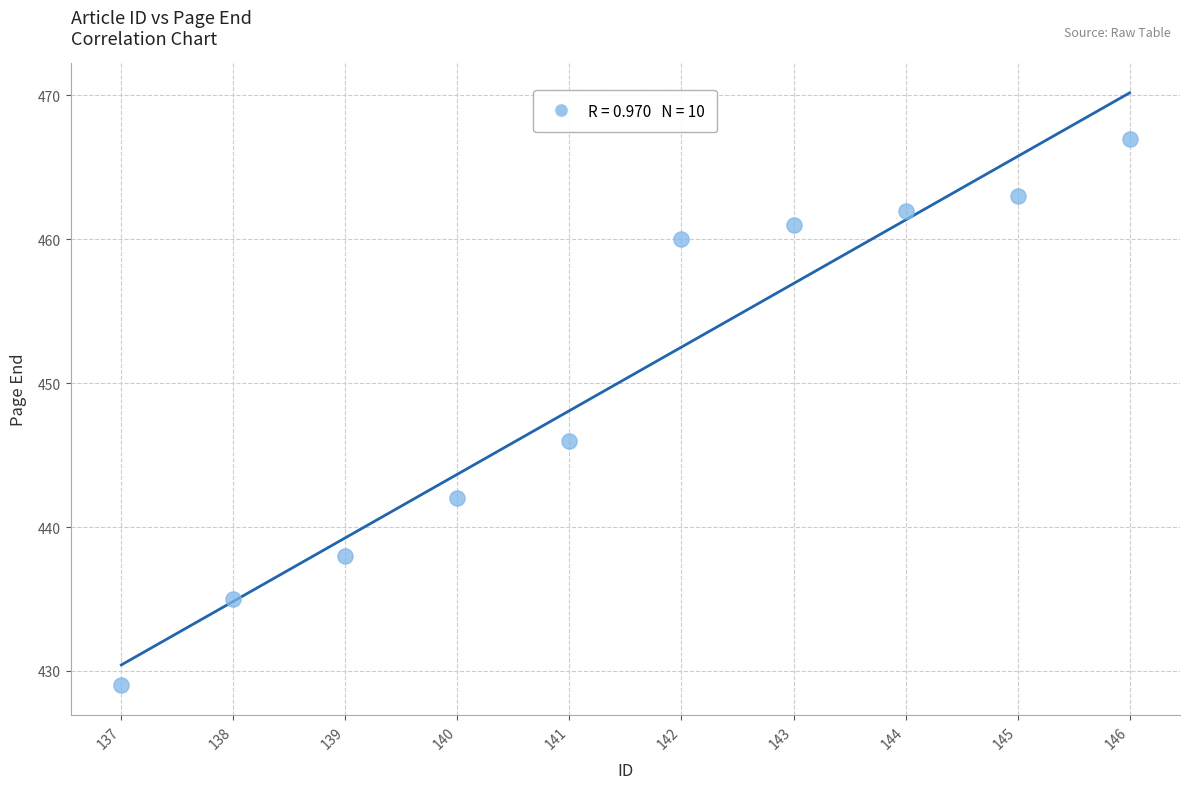

What is the range of X values (max minus min)?

9